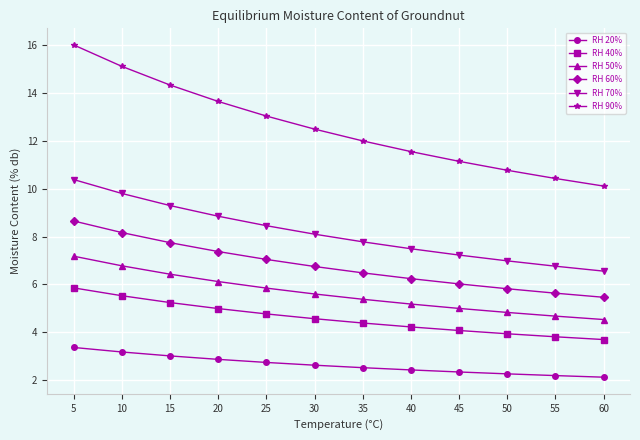

What is the spread (max minus min) of values at 35?

9.5